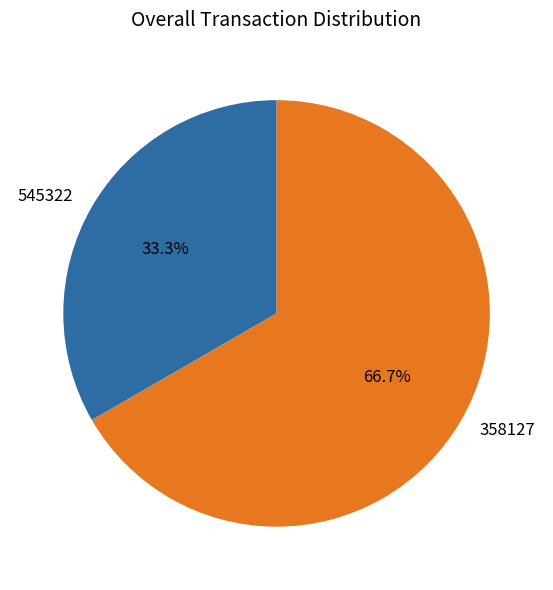

True or false: 358127 accounts for 67% of the total.

True